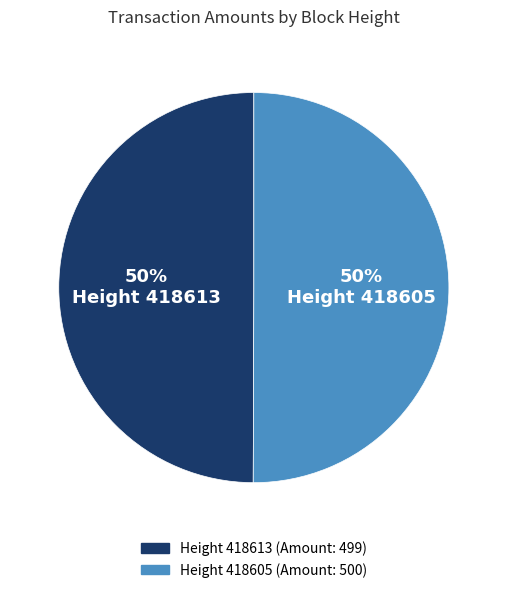

Count the number of slices in the pie.

2